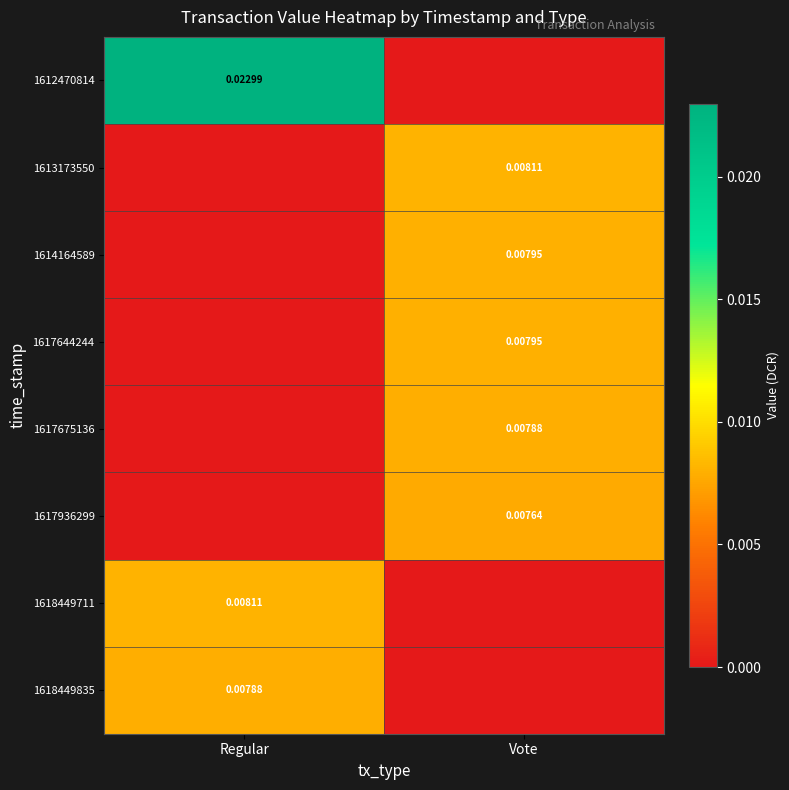

At which category is the sum across all series the highest?

Vote